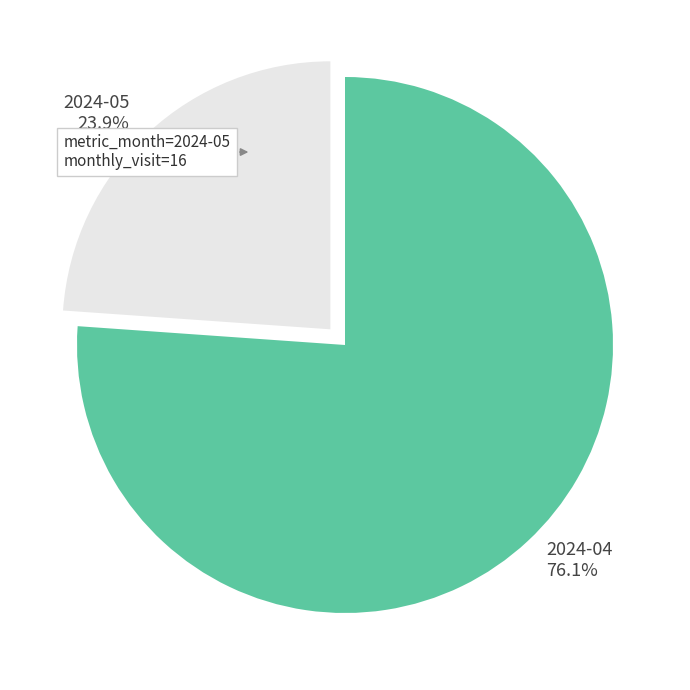

Is it true that 2024-05 is 24% of the pie?

True